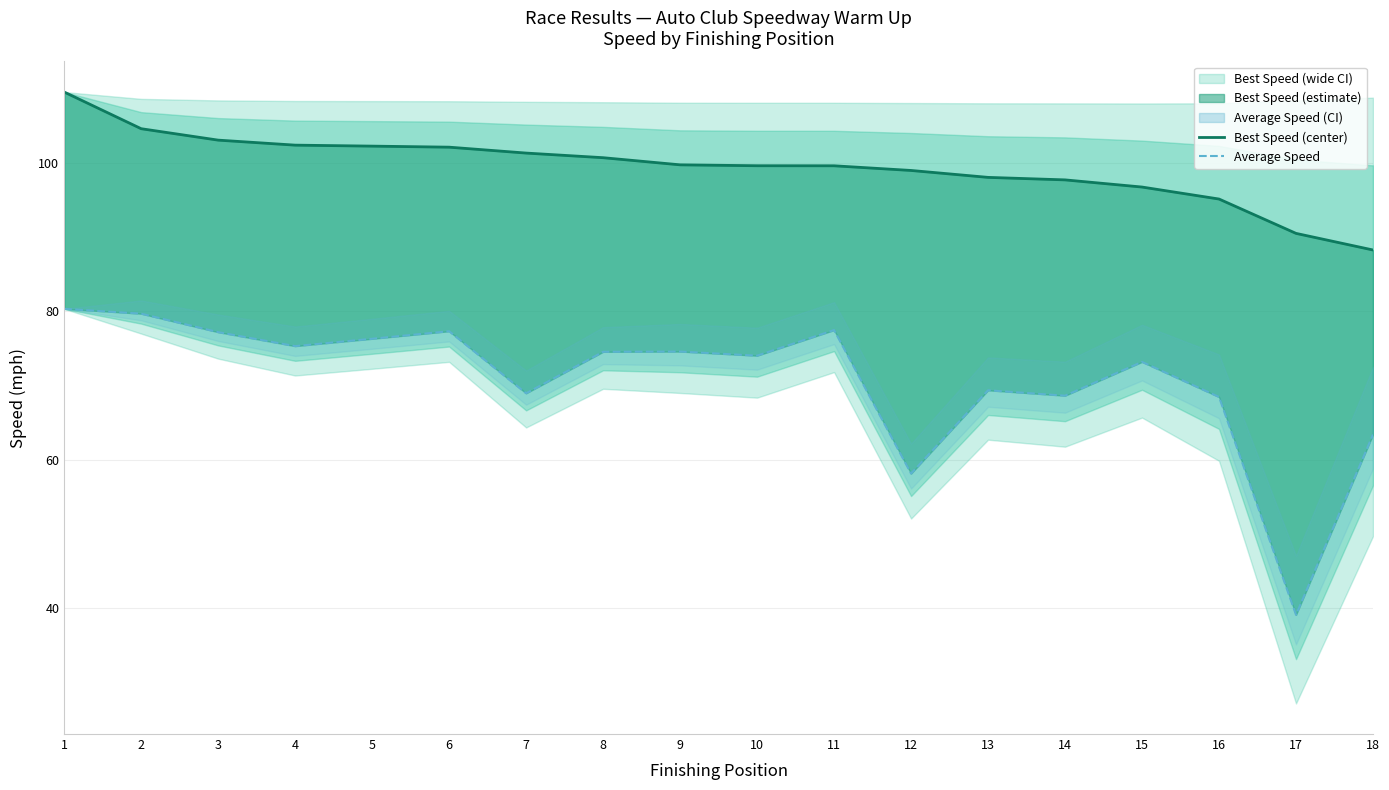

What is the difference between the maximum and minimum values in the Best Speed (center) series?

21.3